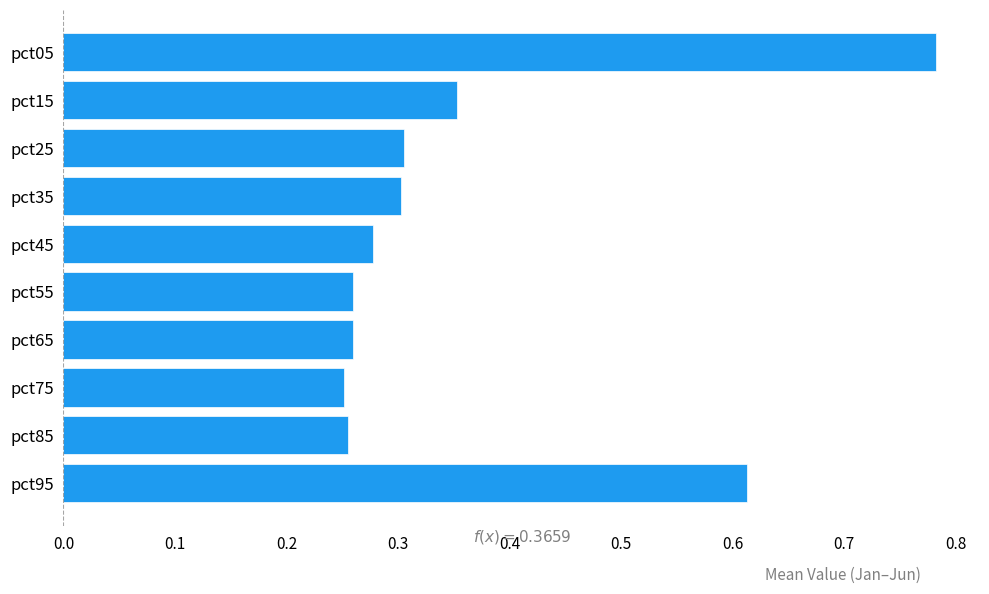

Count the values in the range 0 to 1.

10